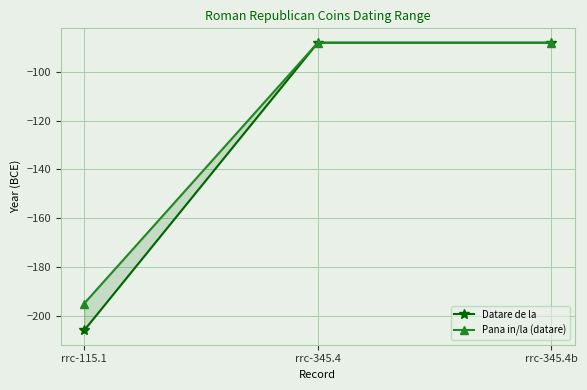

Reading left to right, transcribe all the data shown in this chart.

Datare de la: -206	-88	-88
Pana in/la (datare): -195	-88	-88